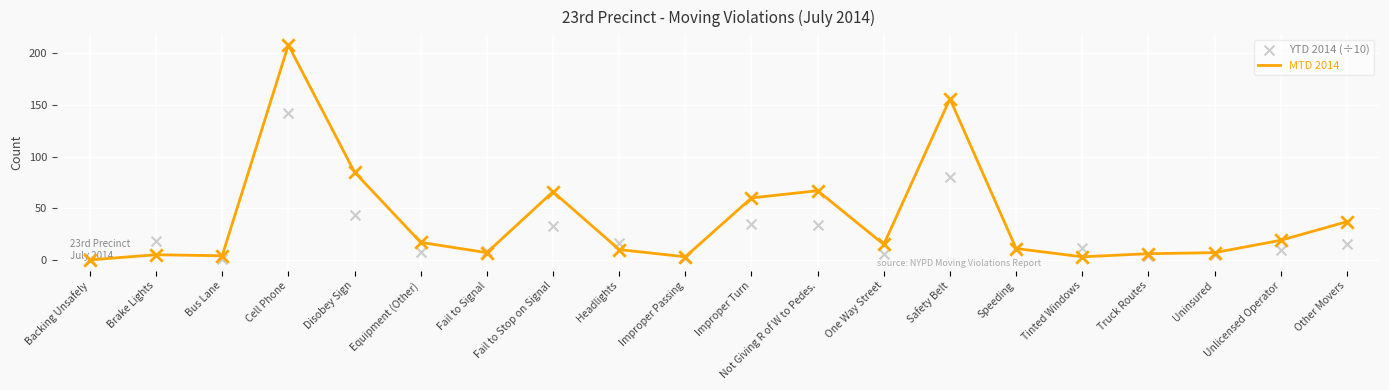

Which series reaches the maximum Y coordinate?

MTD 2014